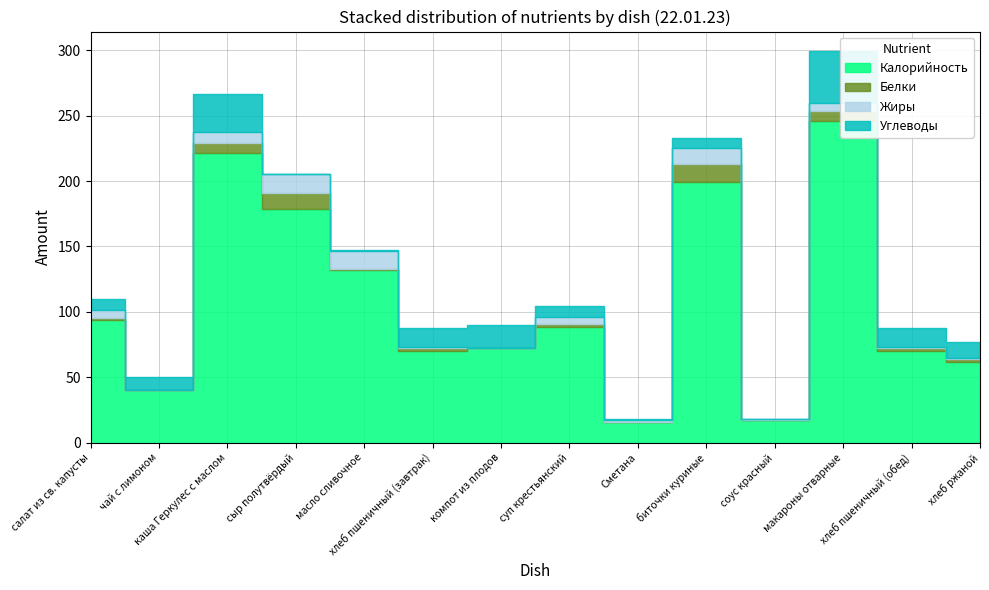

Reading left to right, extract all data points from this chart.

Калорийность: 94.0	40.0	221.6	179.0	132.2	70.3	72.0	88.5	15.8	199.0	16.9	246.0	70.3	61.9
Белки: 1.4	0.3	7.2	11.6	0.2	2.3	0.3	2.4	0.2	14.0	0.6	7.4	2.3	2.4
Жиры: 6.0	0.1	8.5	14.8	14.5	0.2	0.0	5.0	1.5	12.6	0.8	6.6	0.2	0.5
Углеводы: 8.4	9.5	29.1	0.0	0.3	14.8	17.5	8.5	0.3	7.5	0.1	39.4	14.8	12.0